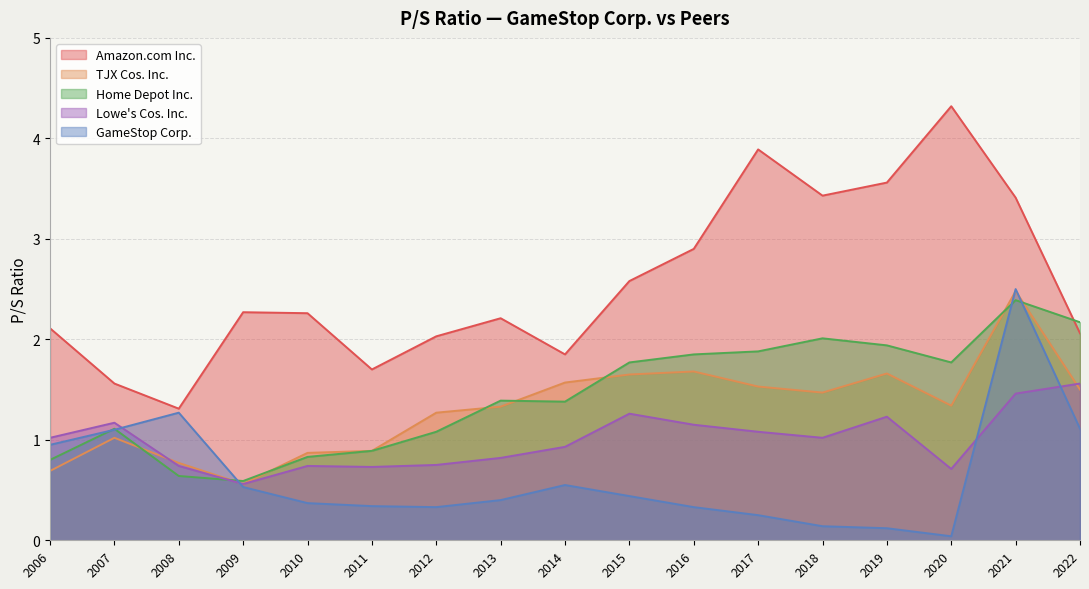

The GameStop Corp. series shows 1.9 at 2007. True or false?

False